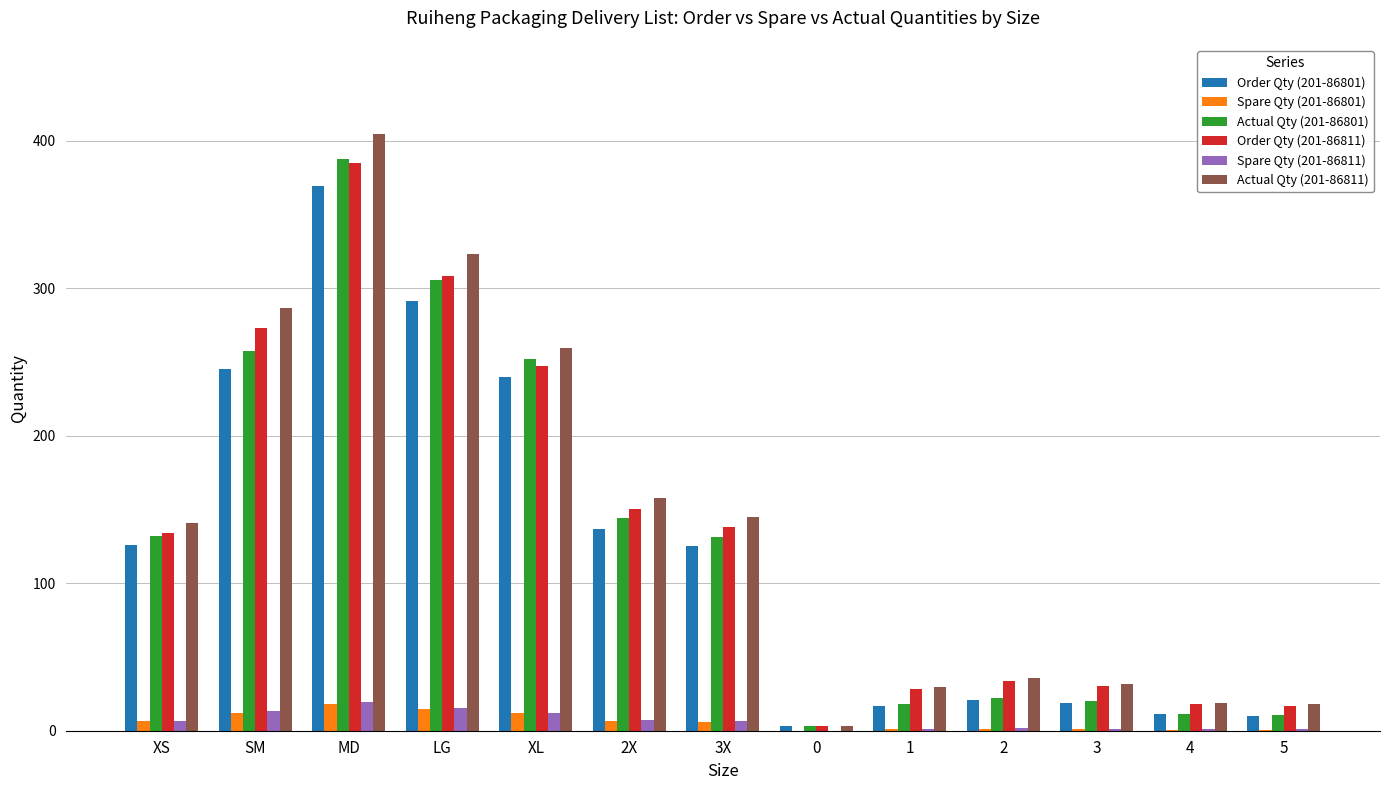

Is it true that Order Qty (201-86811) equals 198.9 at LG?

False